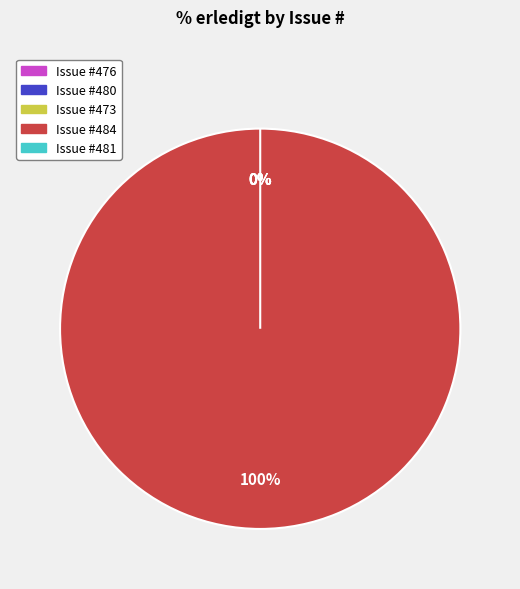

Is 484 the majority of the pie?

Yes